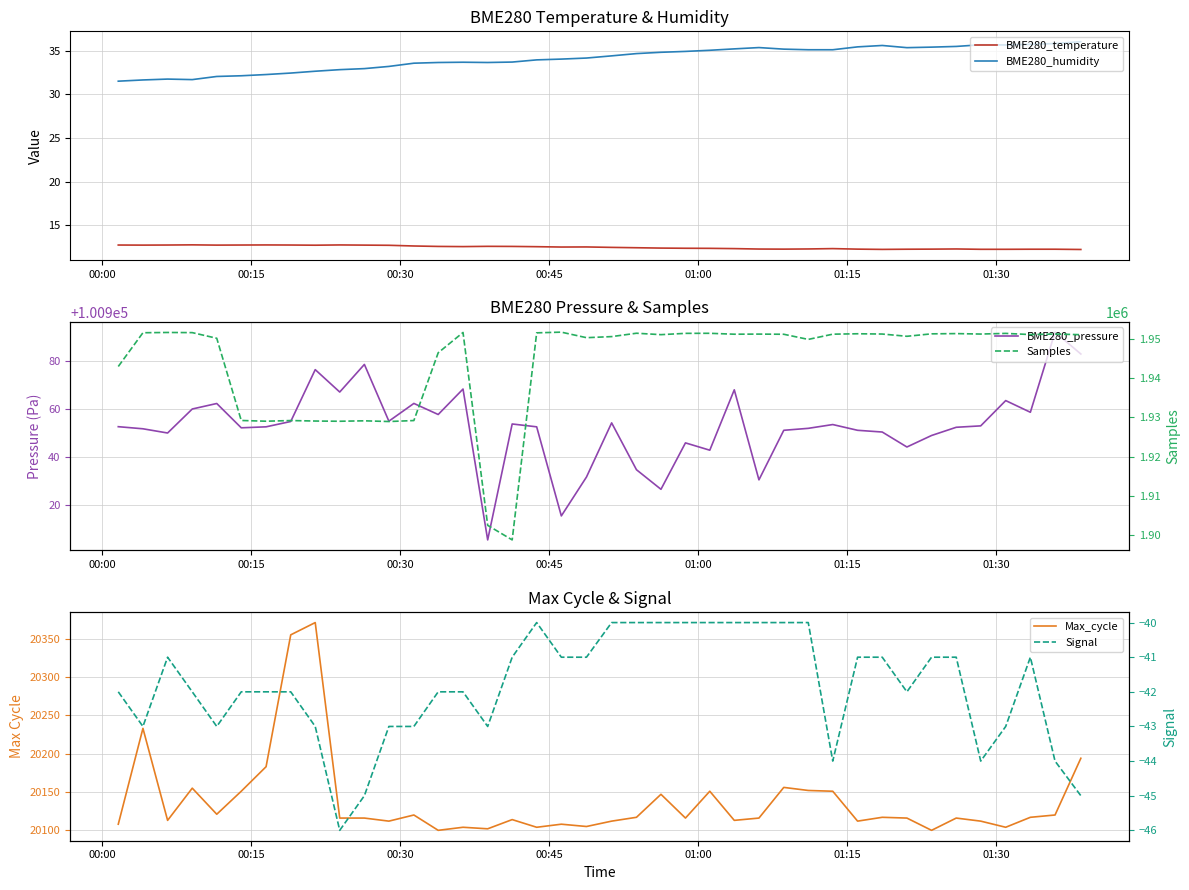

In Signal, how many points are lower than both neighbors (excluding endpoints)?

7